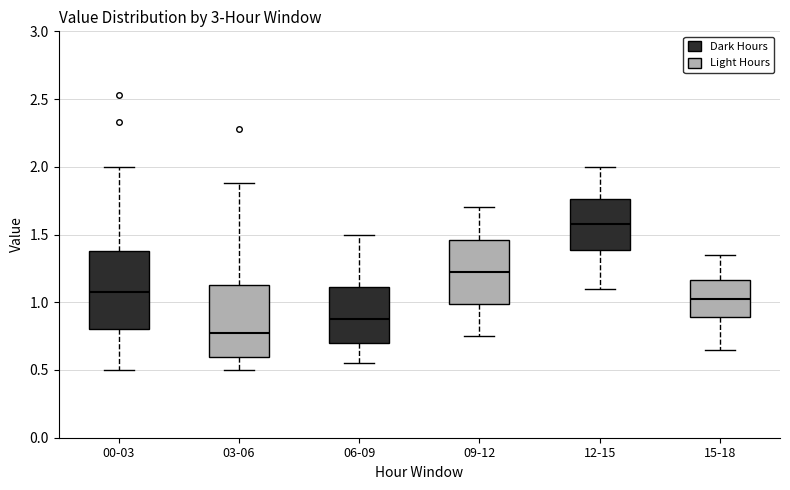

Reading left to right, read every box against the y-axis: the position of its median line, the range the box covers, and the ends of its whiskers. The values are not printed on the chart, so give them approximately, as read against the axis.

00-03: median 1.10, box 0.80 to 1.40, whiskers 0.50 to 2.00
03-06: median 0.80, box 0.60 to 1.15, whiskers 0.50 to 1.90
06-09: median 0.90, box 0.70 to 1.10, whiskers 0.55 to 1.50
09-12: median 1.25, box 1.00 to 1.45, whiskers 0.75 to 1.70
12-15: median 1.60, box 1.40 to 1.75, whiskers 1.10 to 2.00
15-18: median 1.05, box 0.90 to 1.15, whiskers 0.65 to 1.35